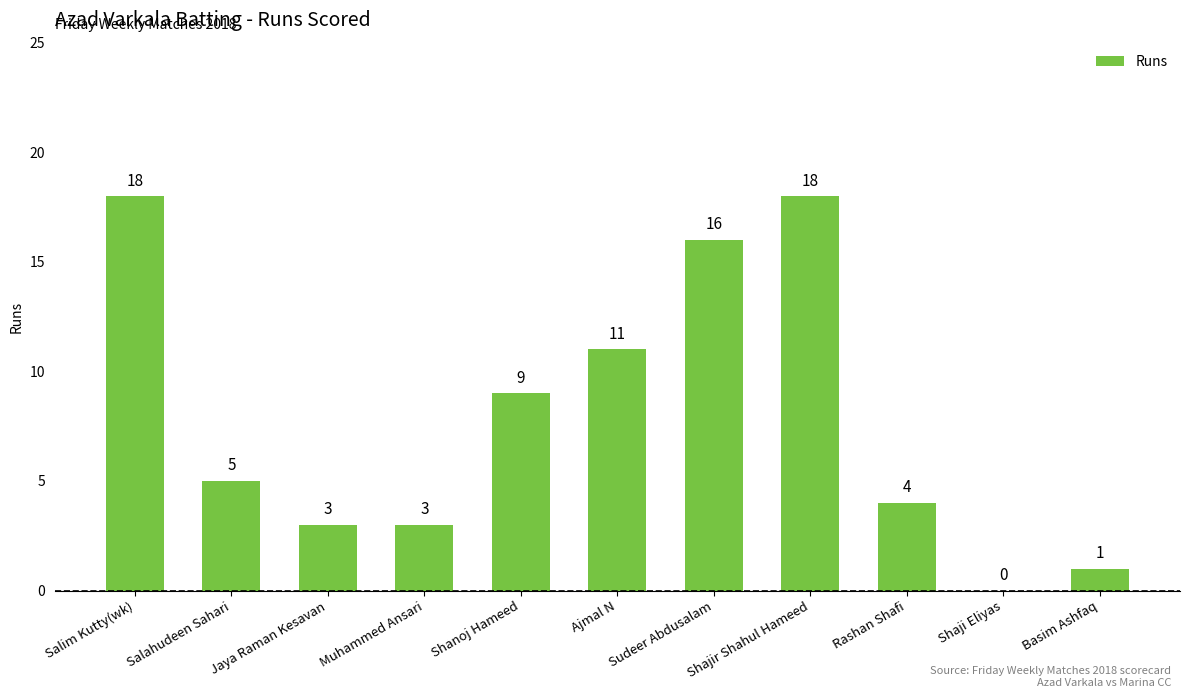

Reading right to left, what are all the values shown in this chart?

1	0	4	18	16	11	9	3	3	5	18